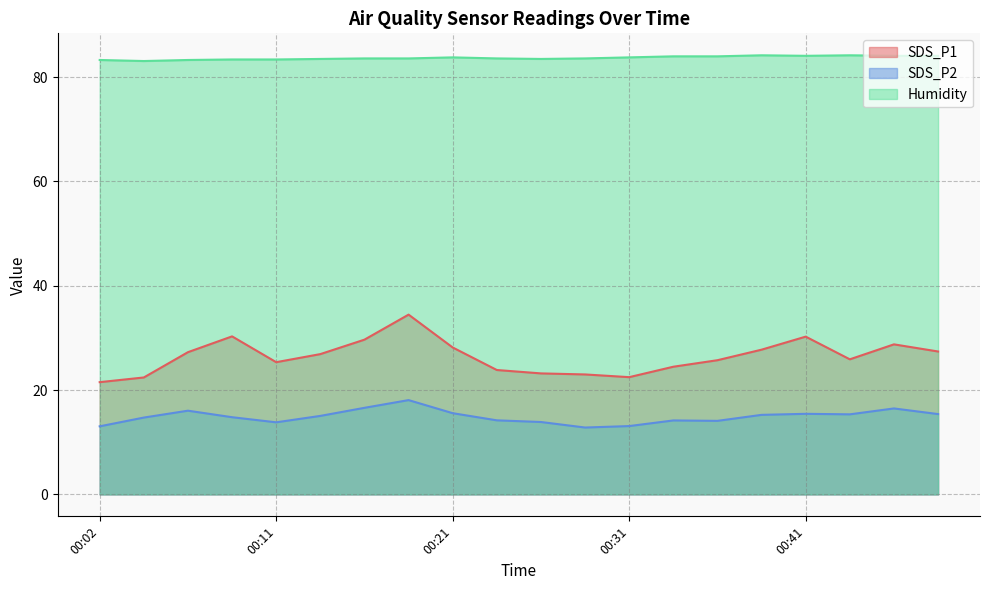

What are all the series names shown in the legend?

SDS_P1, SDS_P2, Humidity